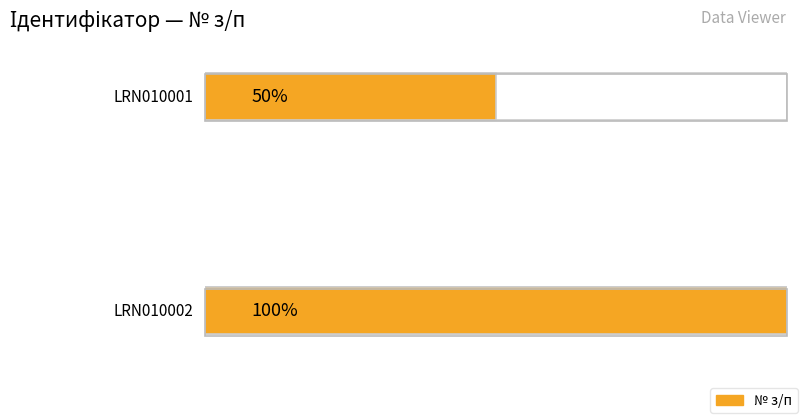

Where is the data nearest to the value 1?

LRN010001